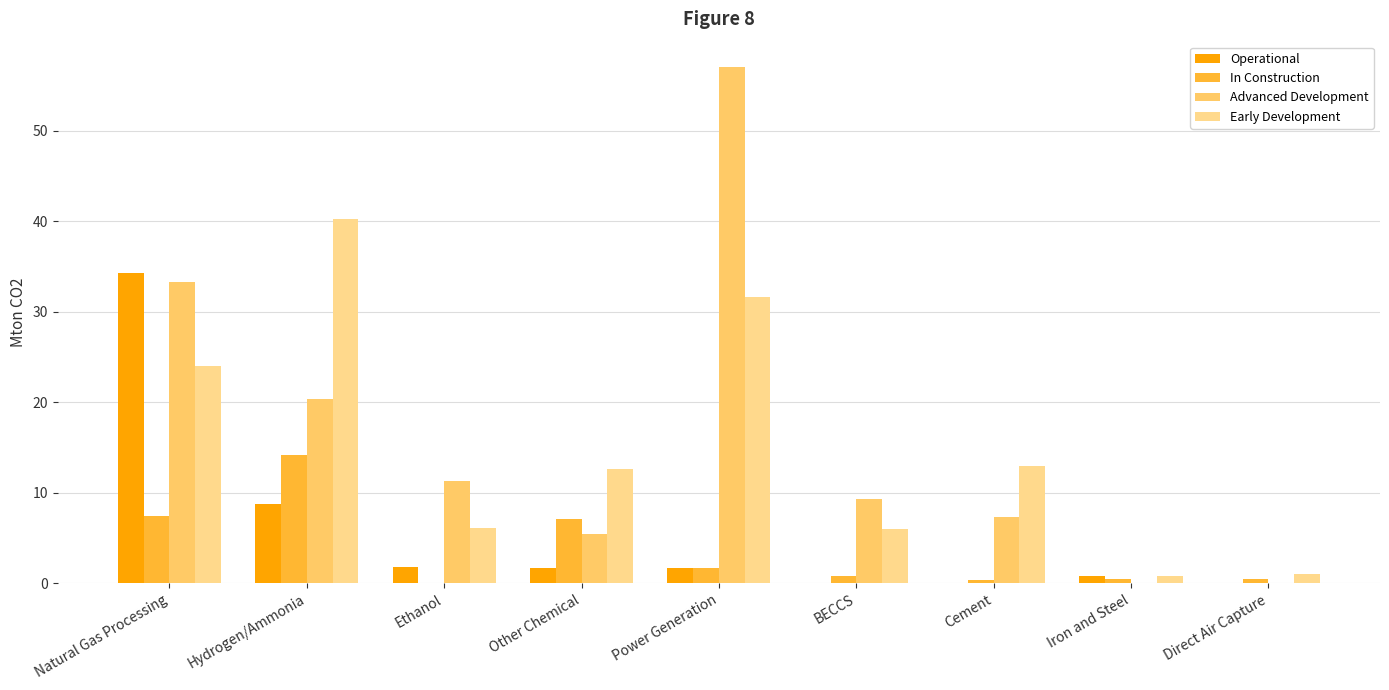

What are all the series names shown in the legend?

Operational, In Construction, Advanced Development, Early Development